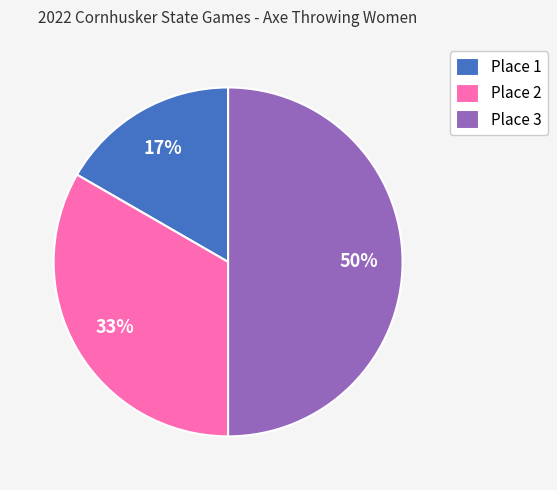

How many segments does this pie chart have?

3